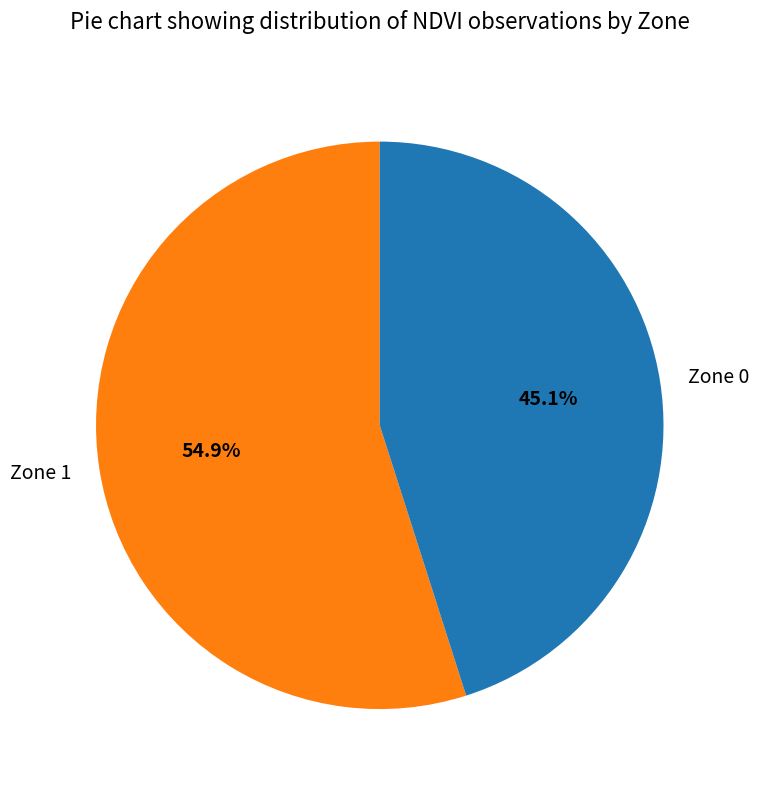

True or false: Zone 1 accounts for 55% of the total.

True